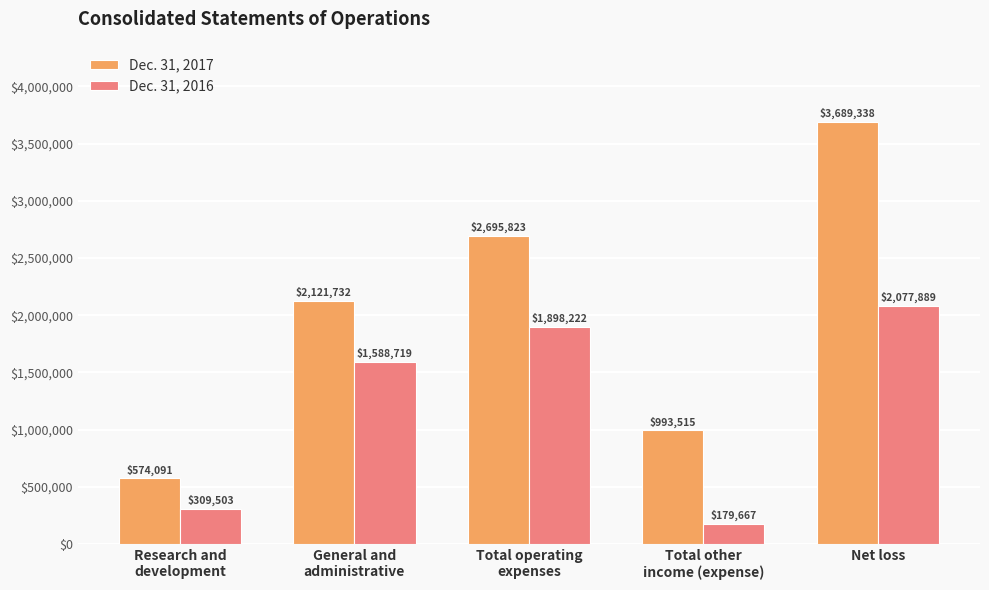

What are all the series names shown in the legend?

Dec. 31, 2017, Dec. 31, 2016